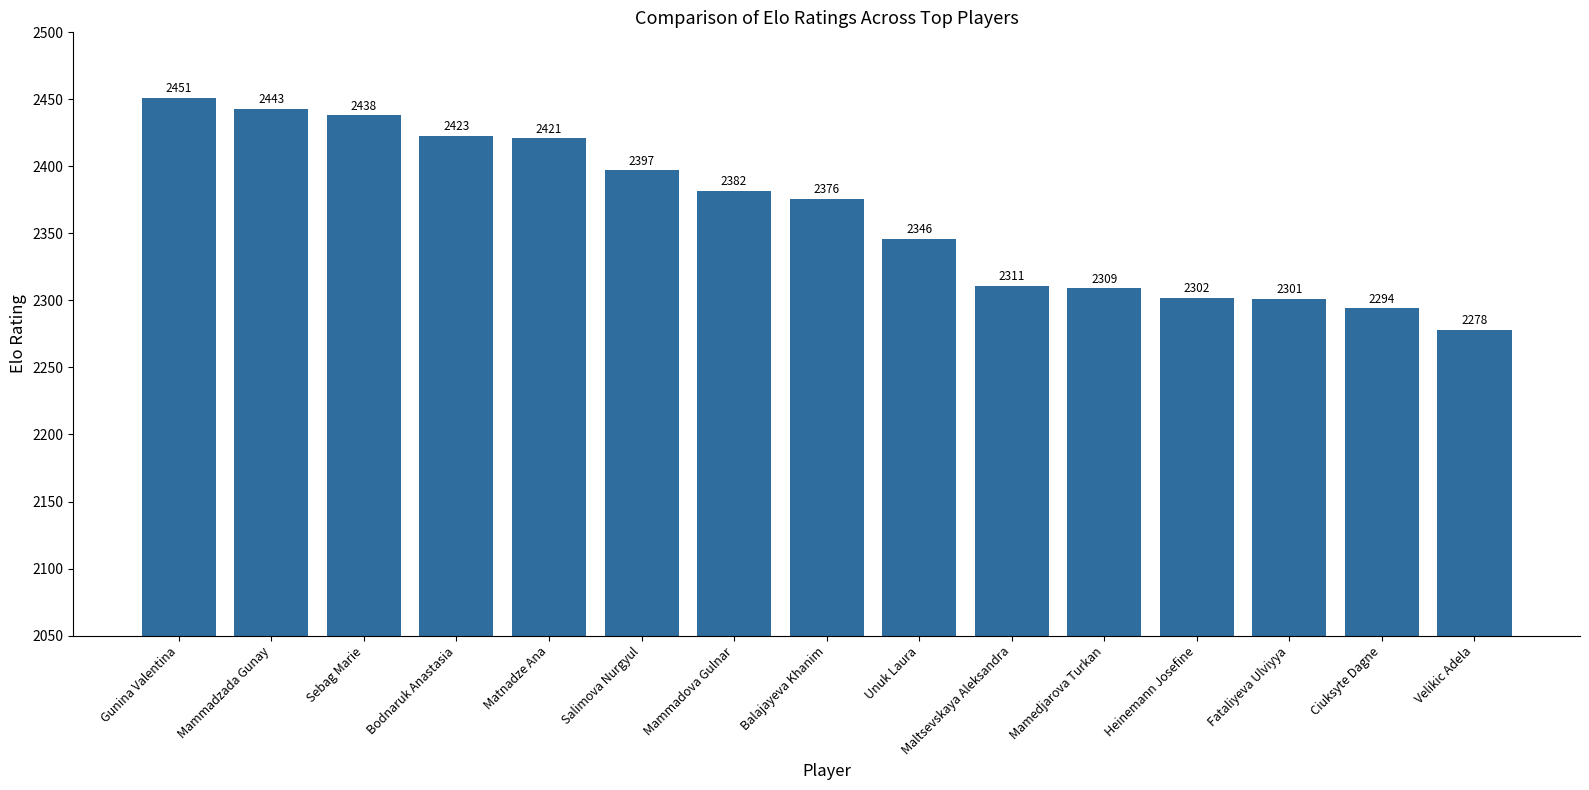

What is the maximum value shown in the chart?

2451